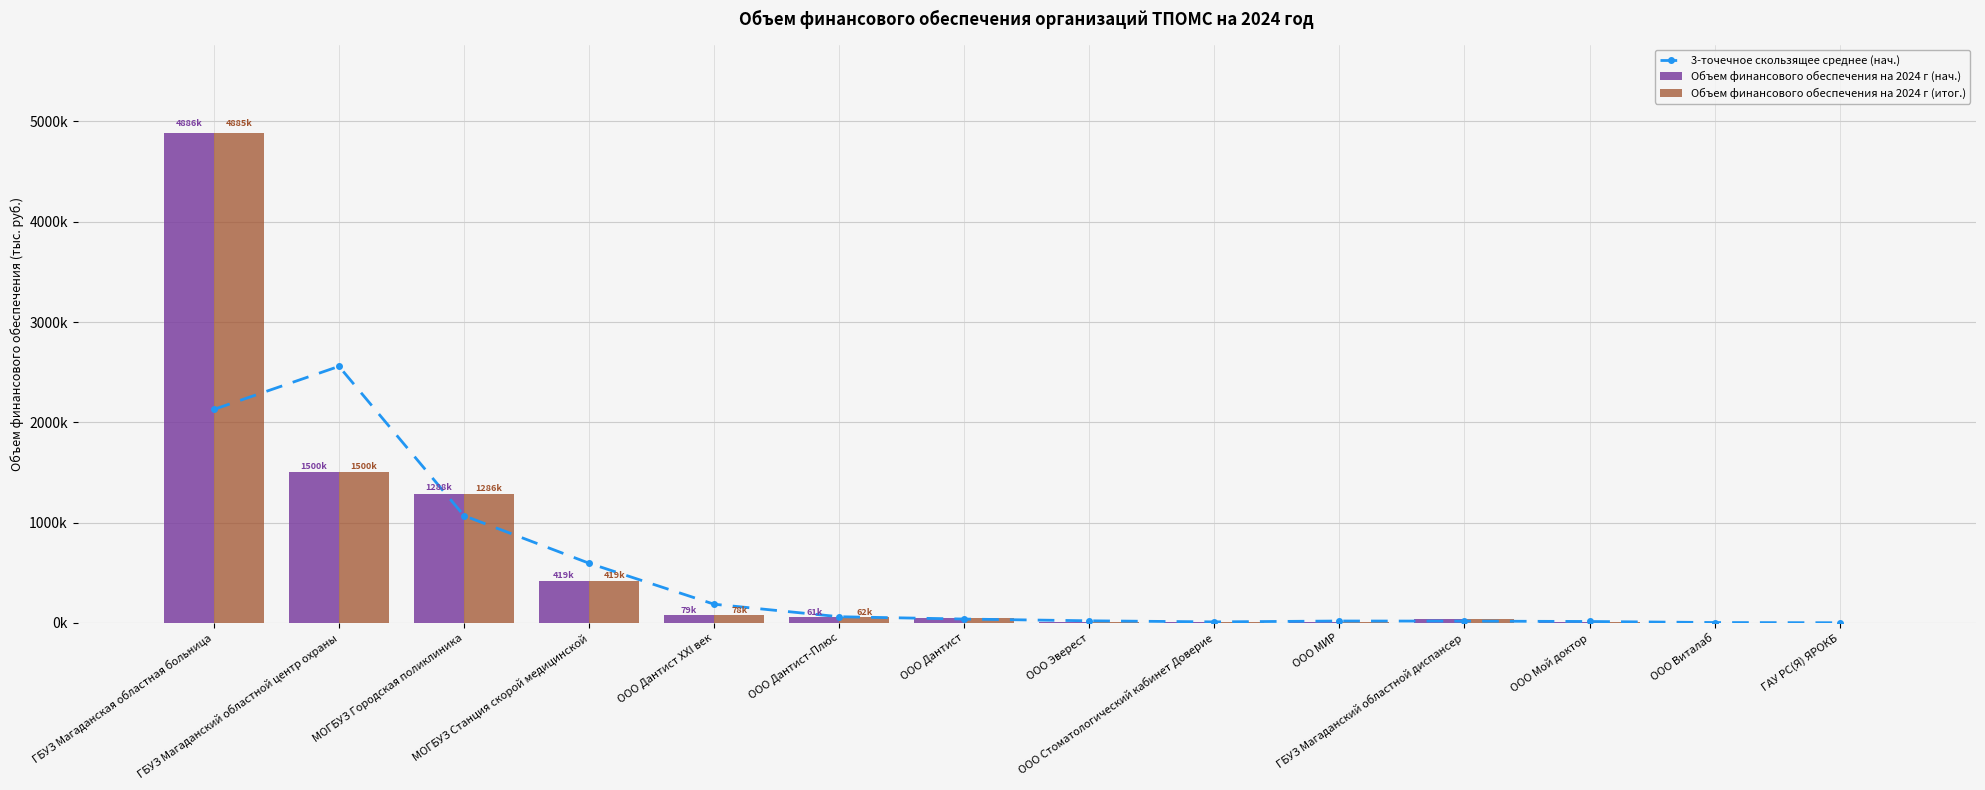

What is the label of the 7th bar from the right?

ООО Эверест